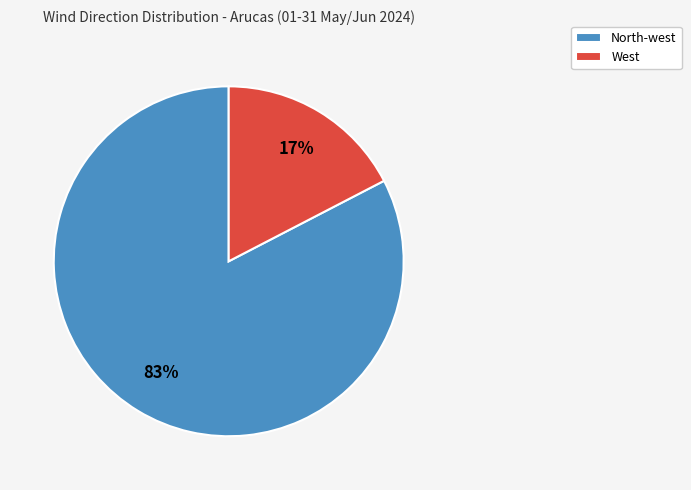

The West slice represents 17% of the pie. True or false?

True